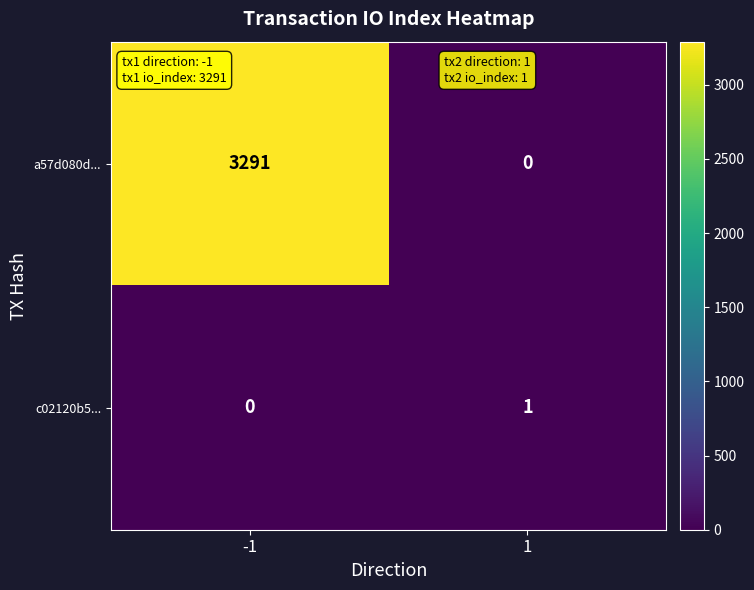

List the series in order of their overall mean, lowest first.

c02120b5..., a57d080d...